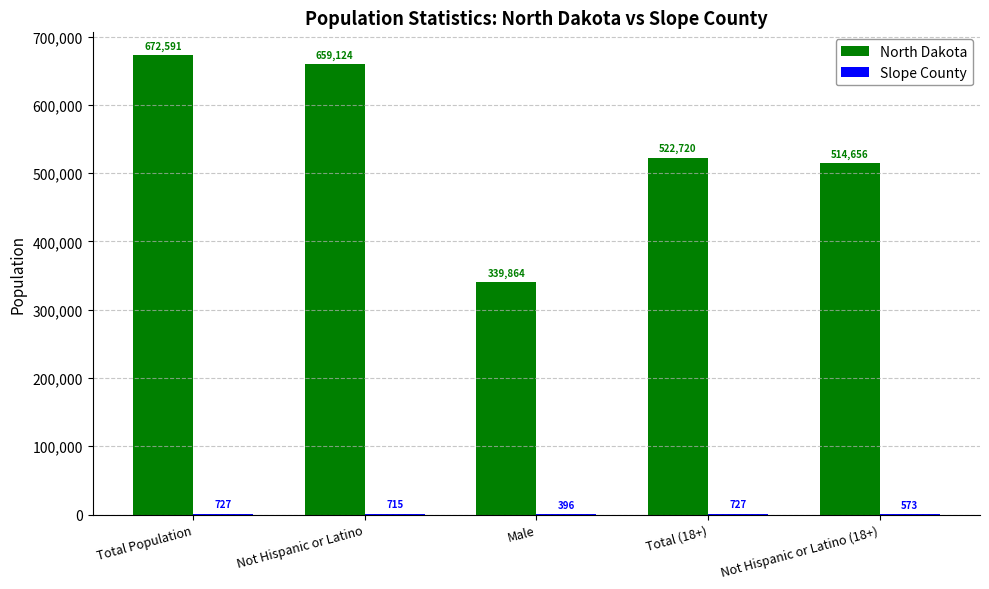

What is the difference between the North Dakota values at Not Hispanic or Latino and Total (18+)?

136404